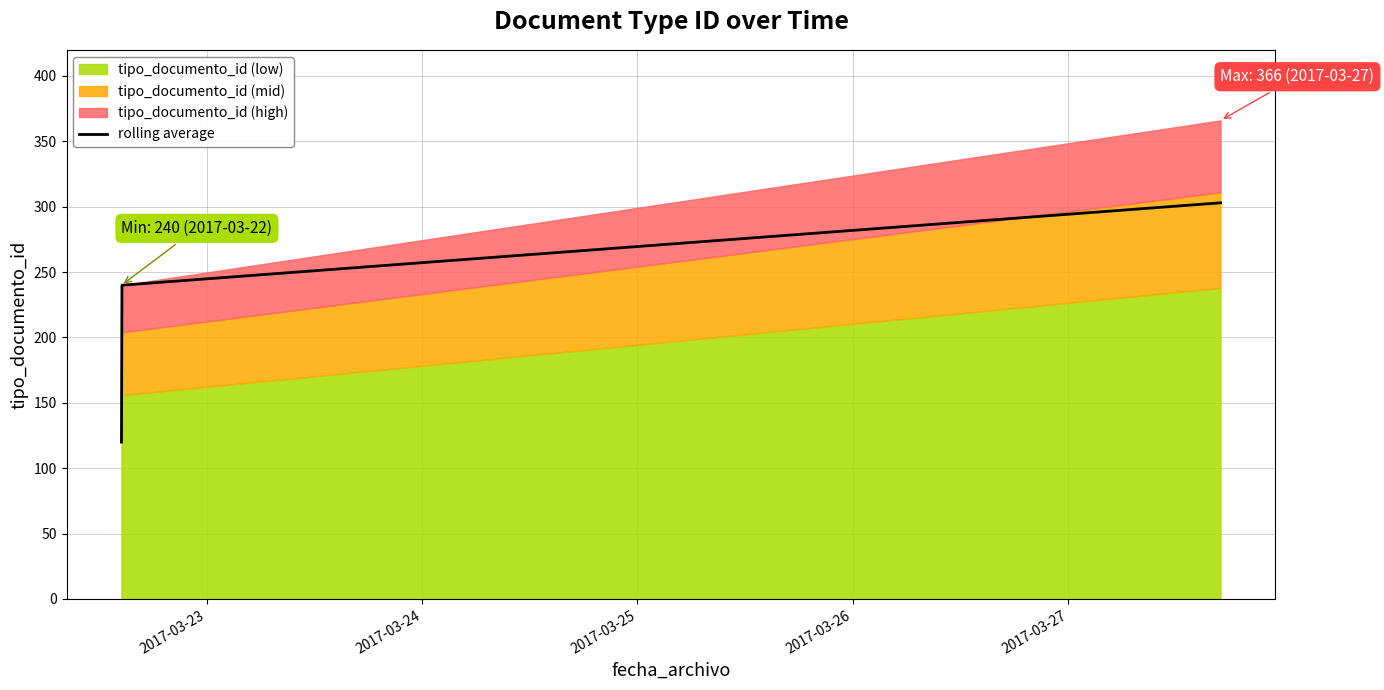

What is the minimum value for rolling average?

120